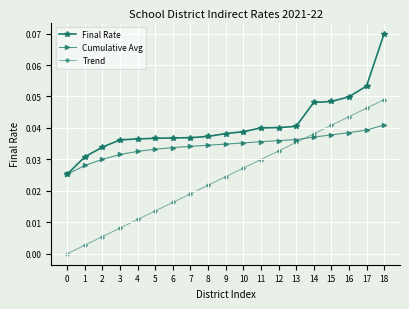

List the series in order of their overall mean, highest first.

Final Rate, Cumulative Avg, Trend